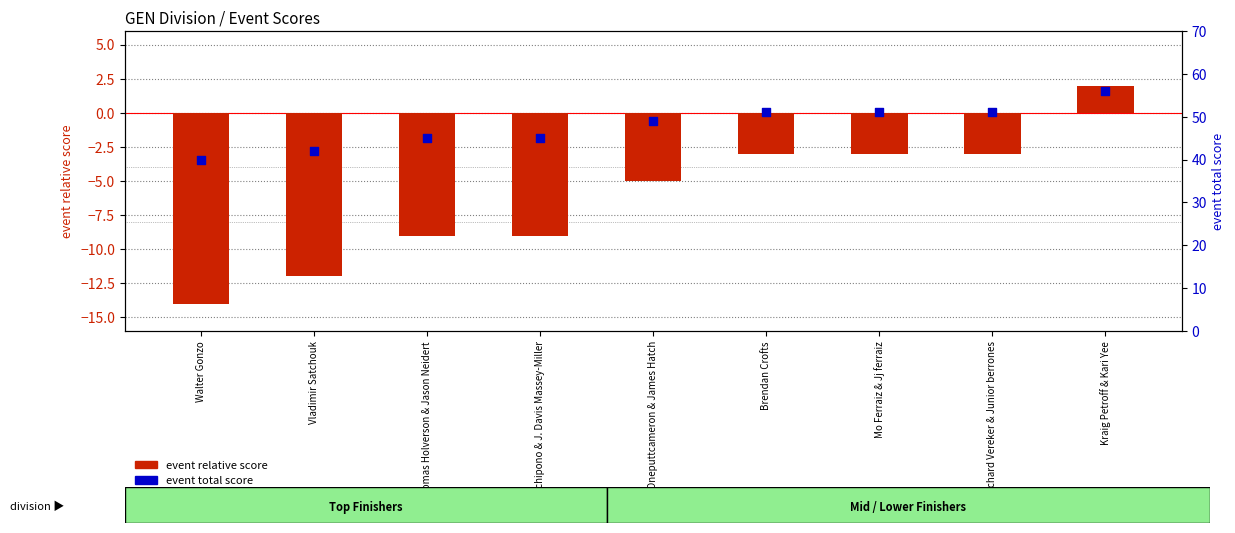

At which category is the sum across all series the highest?

Kraig Petroff & Kari Yee